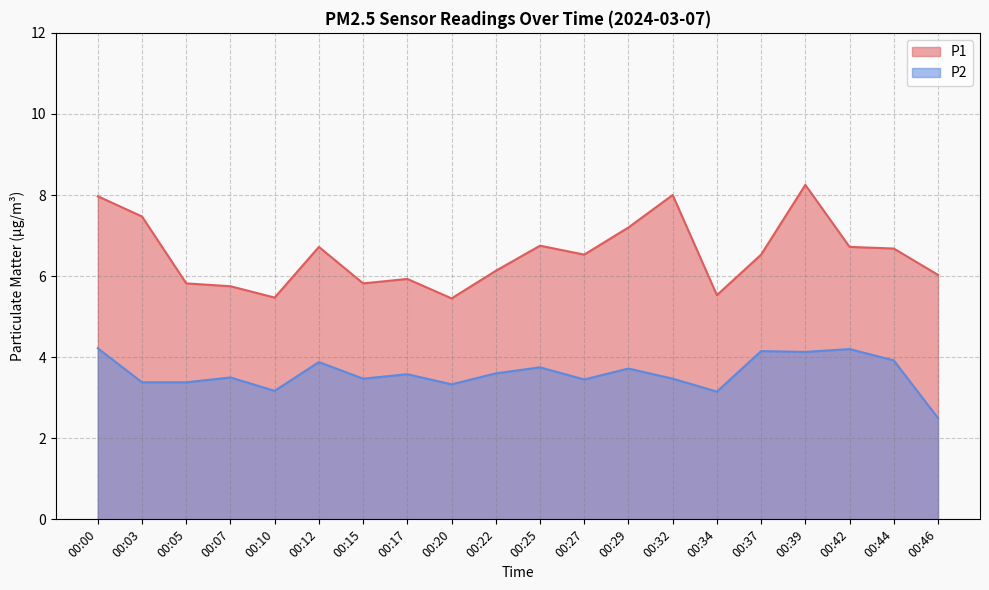

What are all the series names shown in the legend?

P1, P2